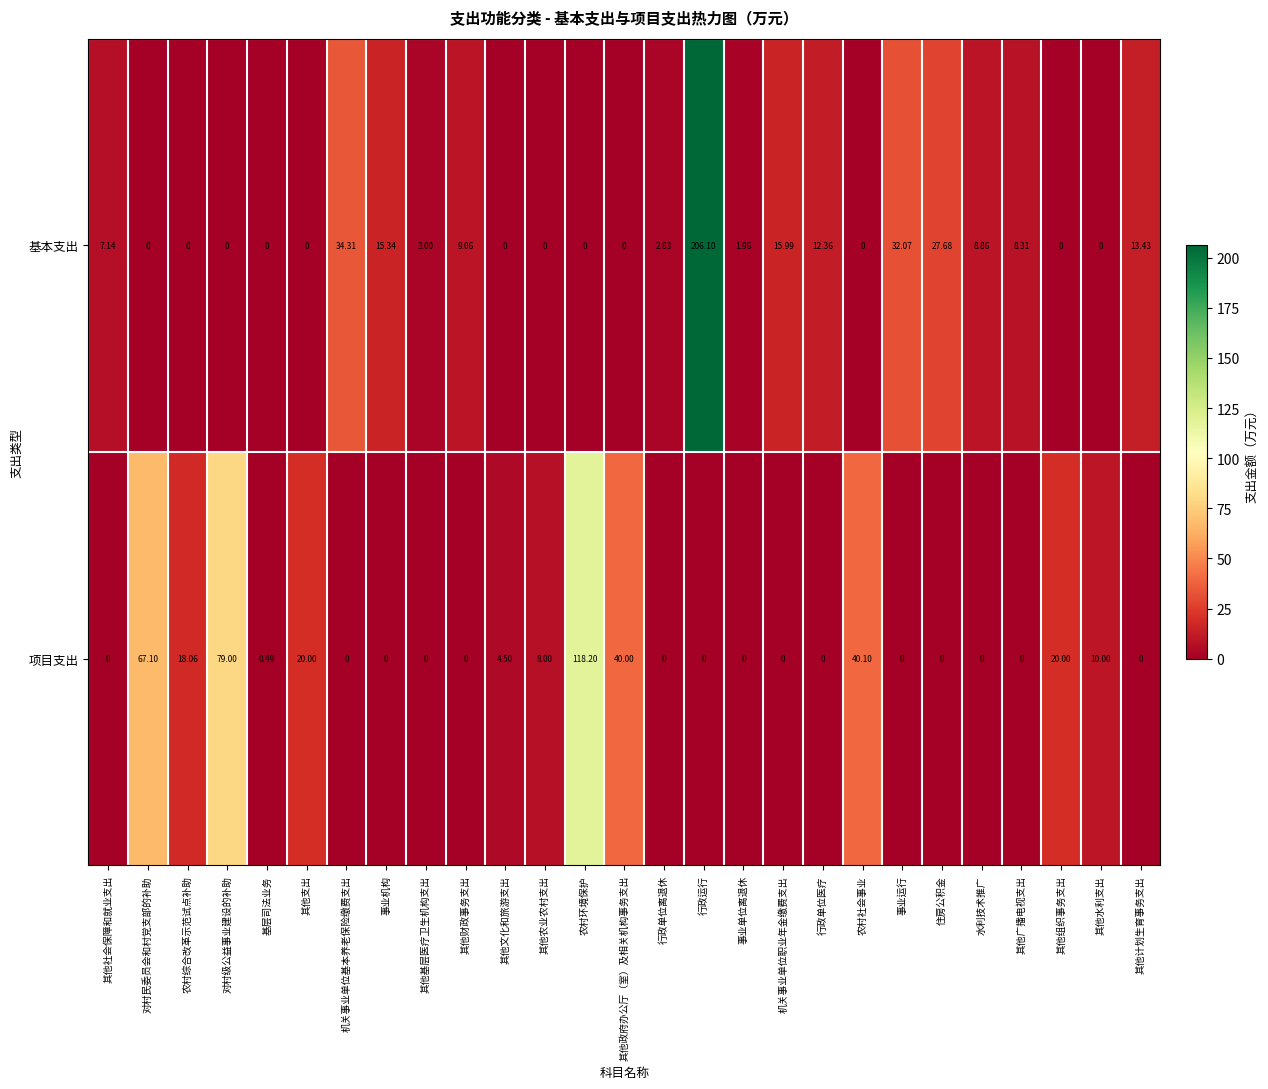

Which label corresponds to the largest value in the chart?

行政运行